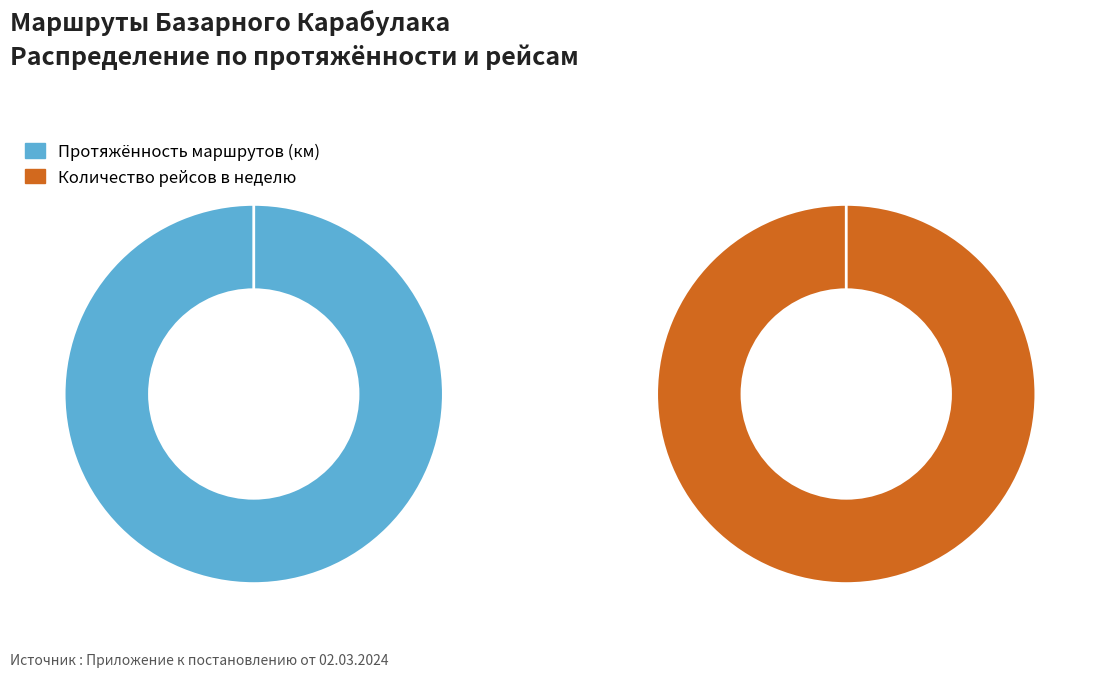

Is 303 Базарный Карабулак - Первая Ханеневка the majority of the pie?

No